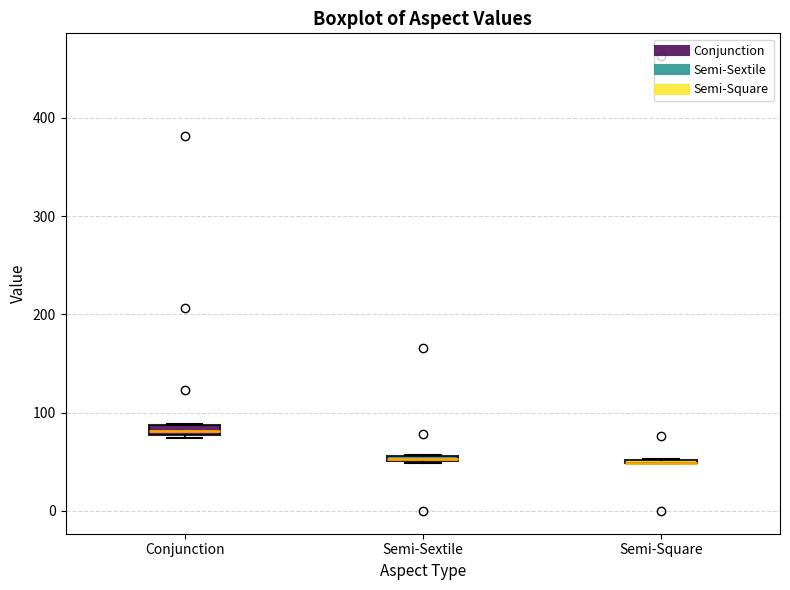

Where is the lower edge of the box for Semi-Sextile on the y-axis? The values are not printed on the chart, so give them approximately, as read against the axis.

50